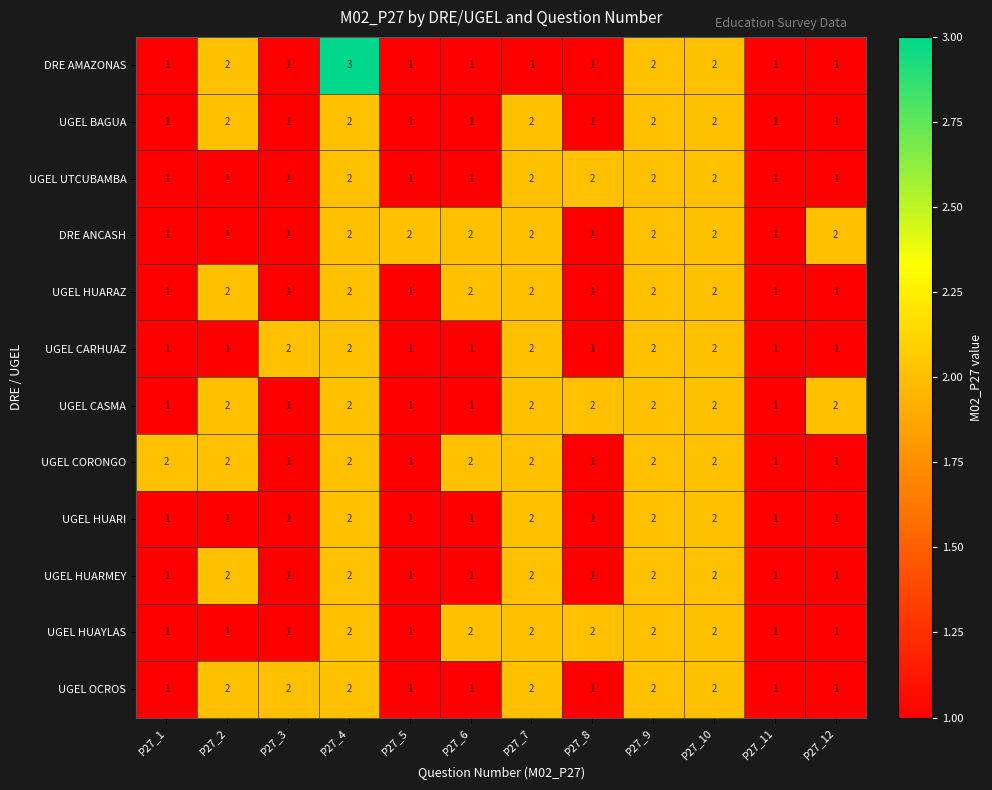

How many UGEL HUARAZ values are between 1 and 2?

12